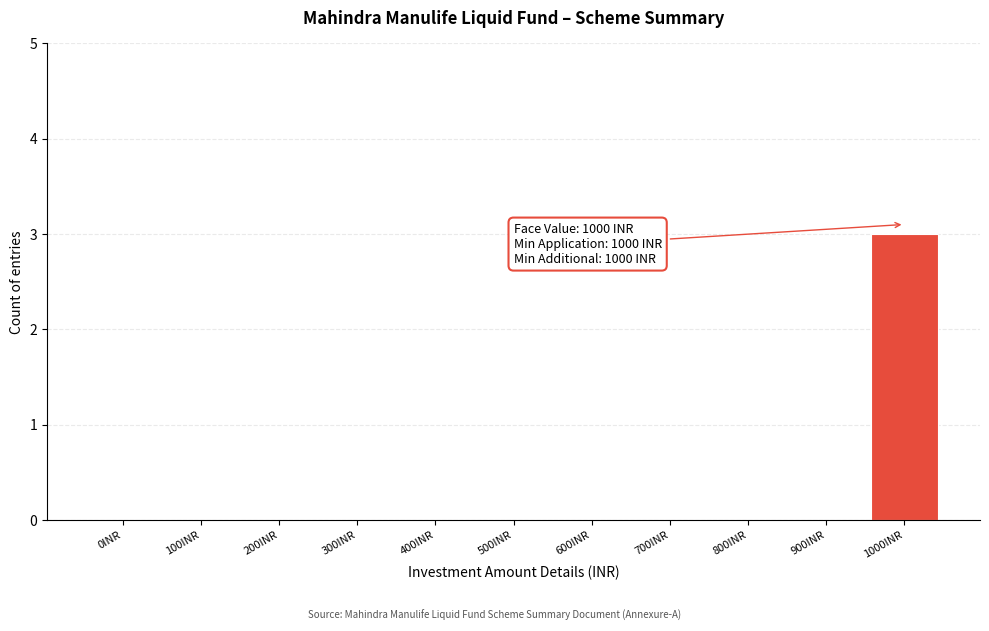

Reading right to left, list all the values displayed in this chart.

1000INR=3	900INR=0	800INR=0	700INR=0	600INR=0	500INR=0	400INR=0	300INR=0	200INR=0	100INR=0	0INR=0